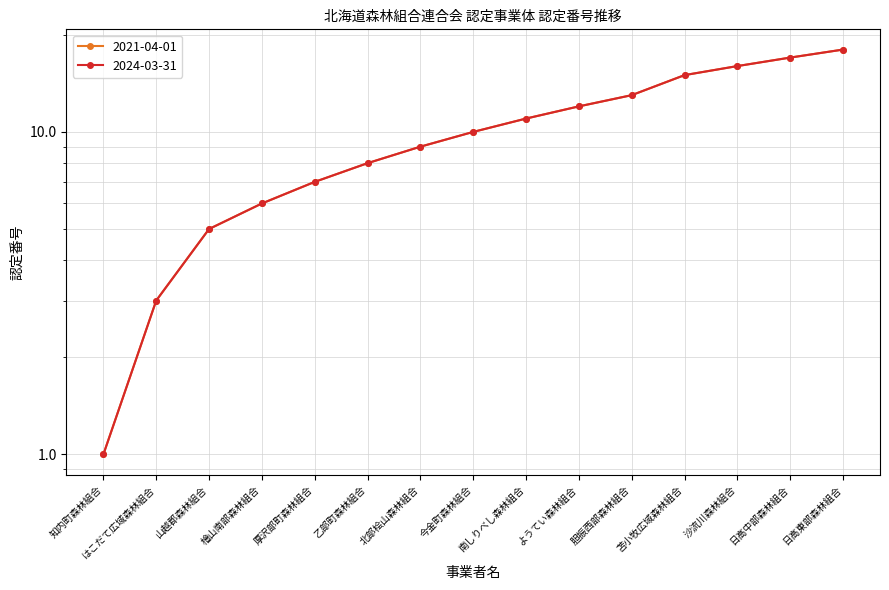

What is the difference between the 2024-03-31 values at 胆振西部森林組合 and 山越郡森林組合?

8